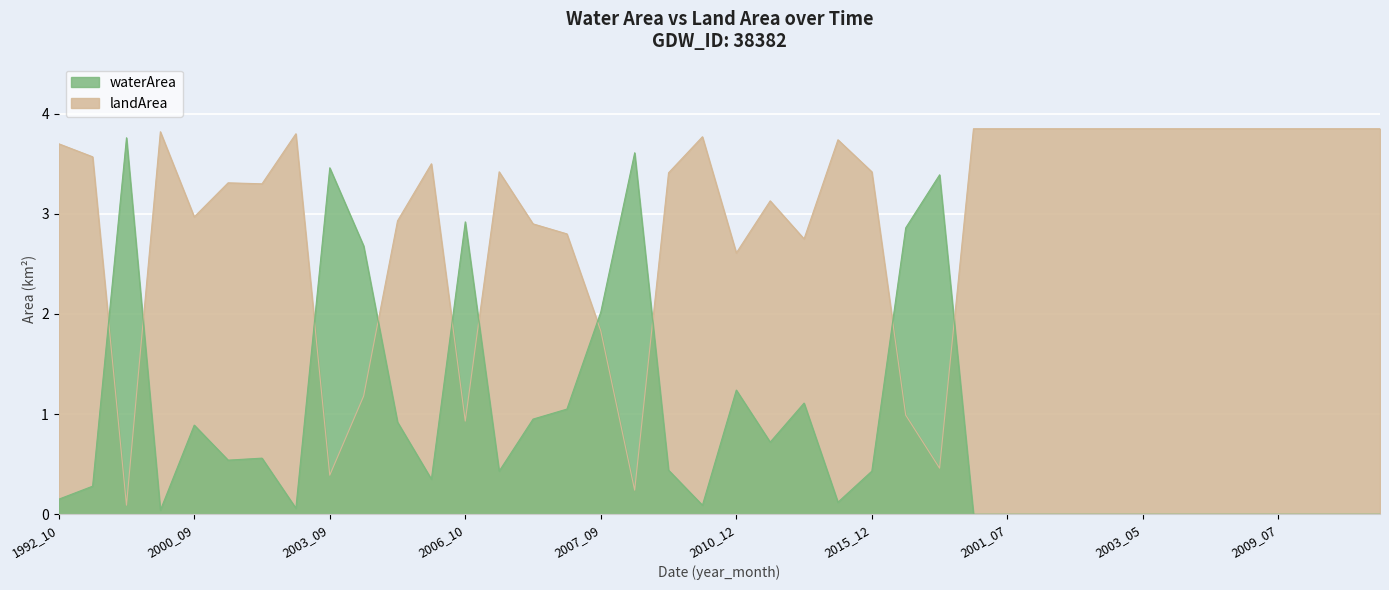

What value does the landArea series have at 2003_09?

0.4